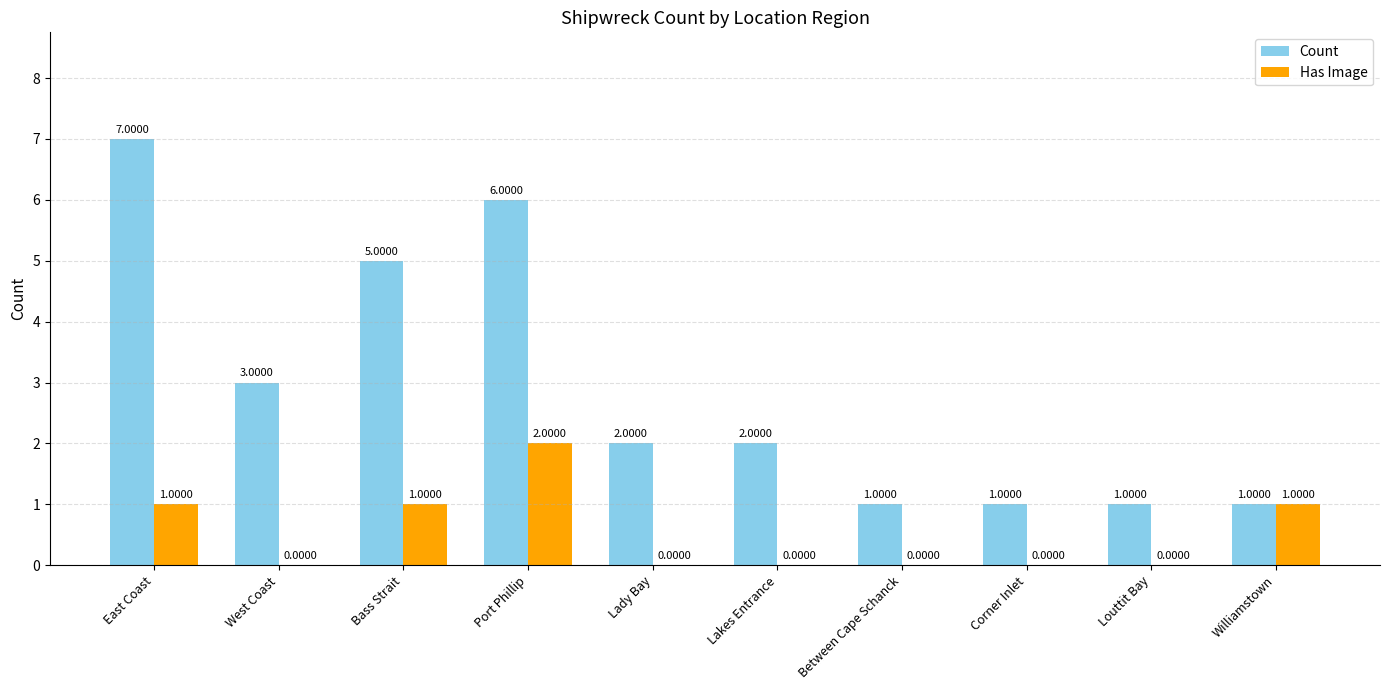

Reading left to right, transcribe all the data shown in this chart.

Count: East Coast=7	West Coast=3	Bass Strait=5	Port Phillip=6	Lady Bay=2	Lakes Entrance=2	Between Cape Schanck=1	Corner Inlet=1	Louttit Bay=1	Williamstown=1
Has Image: East Coast=1	West Coast=0	Bass Strait=1	Port Phillip=2	Lady Bay=0	Lakes Entrance=0	Between Cape Schanck=0	Corner Inlet=0	Louttit Bay=0	Williamstown=1